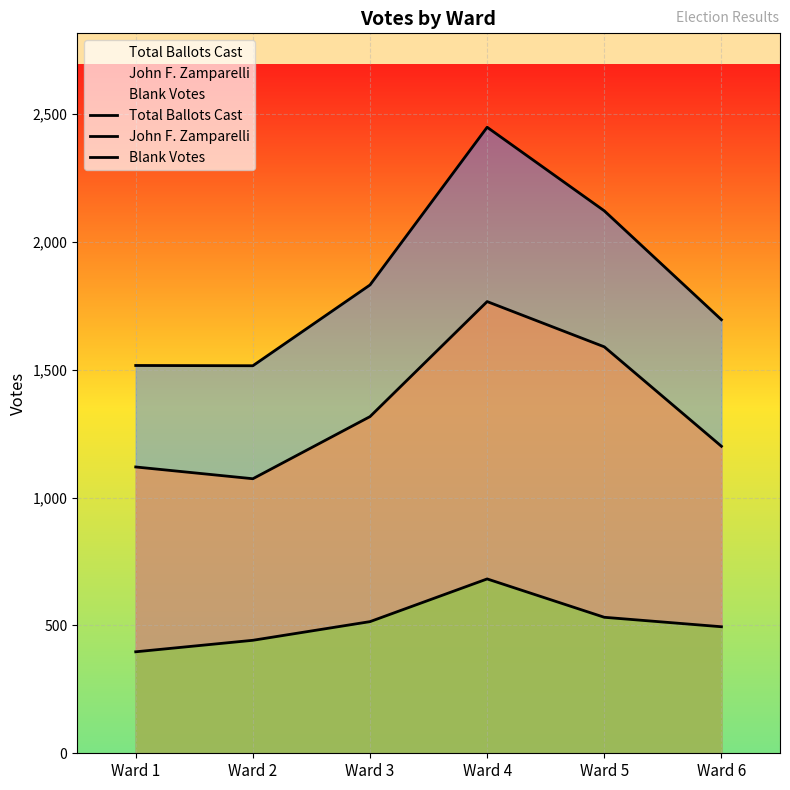

How many interior local valleys does the John F. Zamparelli series have?

1